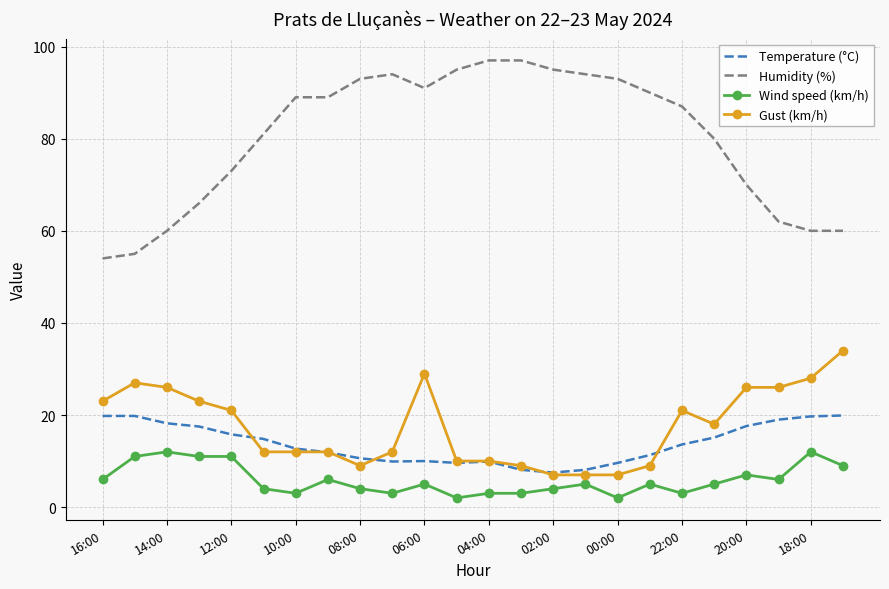

List the series in order of their peak value, lowest first.

Wind speed (km/h), Temperature (°C), Gust (km/h), Humidity (%)